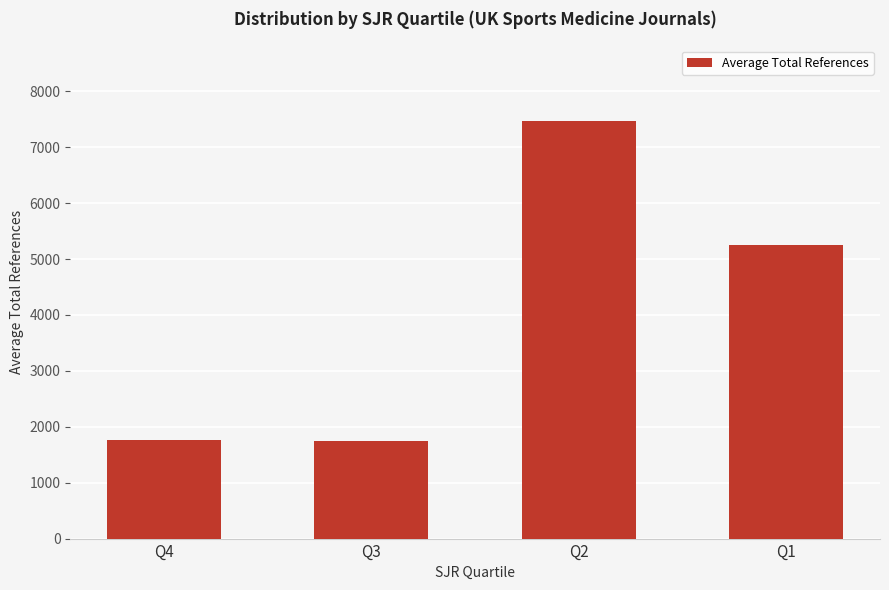

True or false: the data shows 788 at Q4.

False